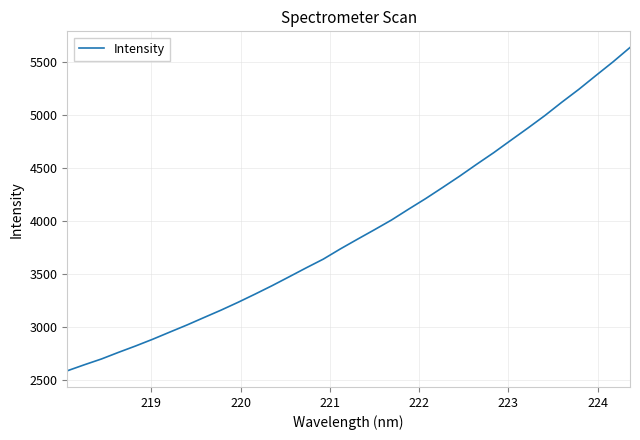

What is the difference between the maximum and minimum values?

3048.4